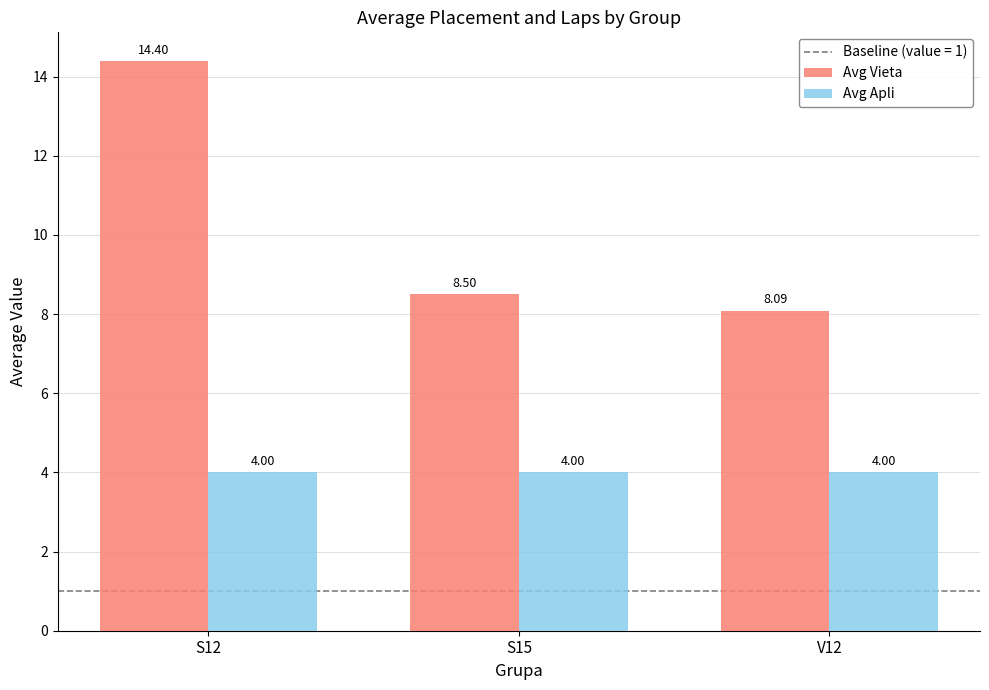

Which series changed the most between S12 and V12?

Avg Vieta